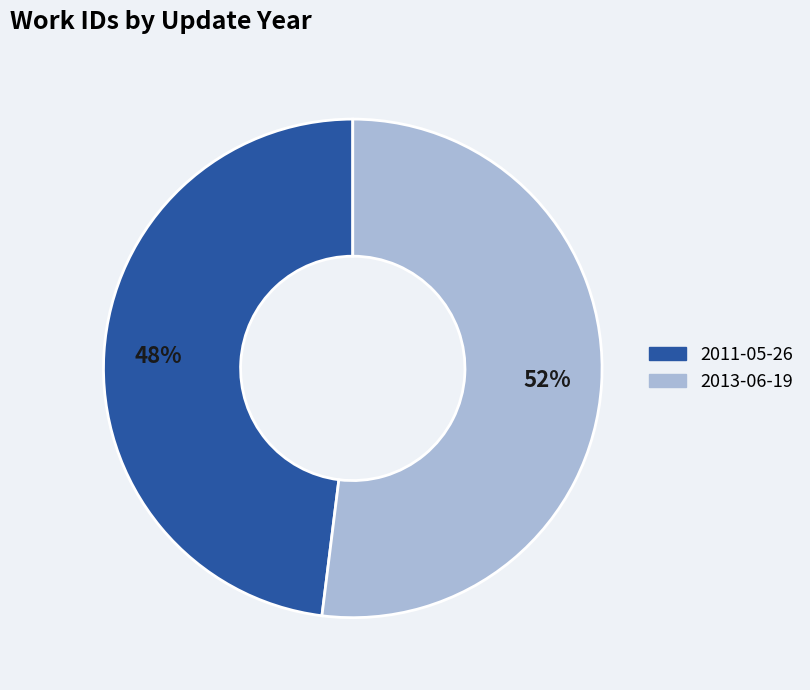

Which has a higher value, 2013-06-19 or 2011-05-26?

2013-06-19